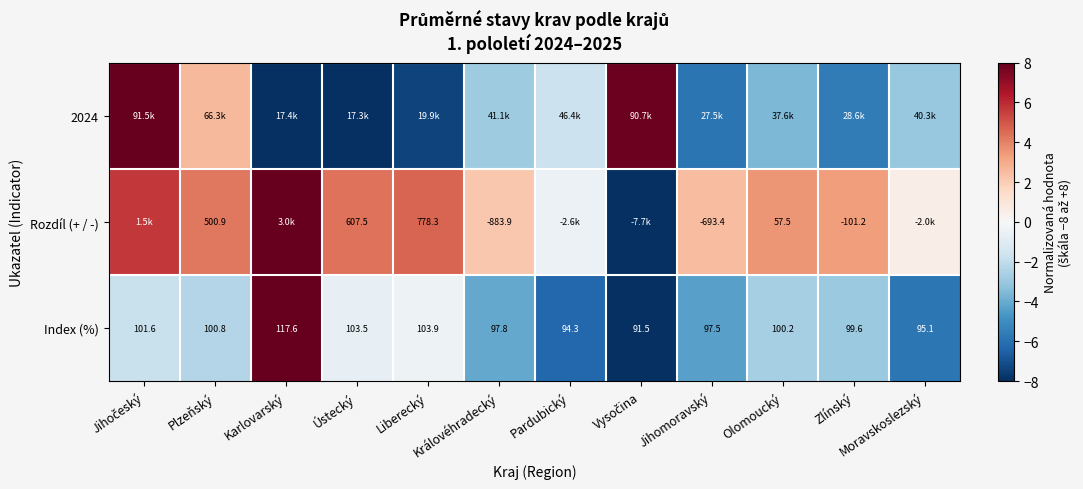

At which category does the chart reach its peak across all series?

Jihočeský